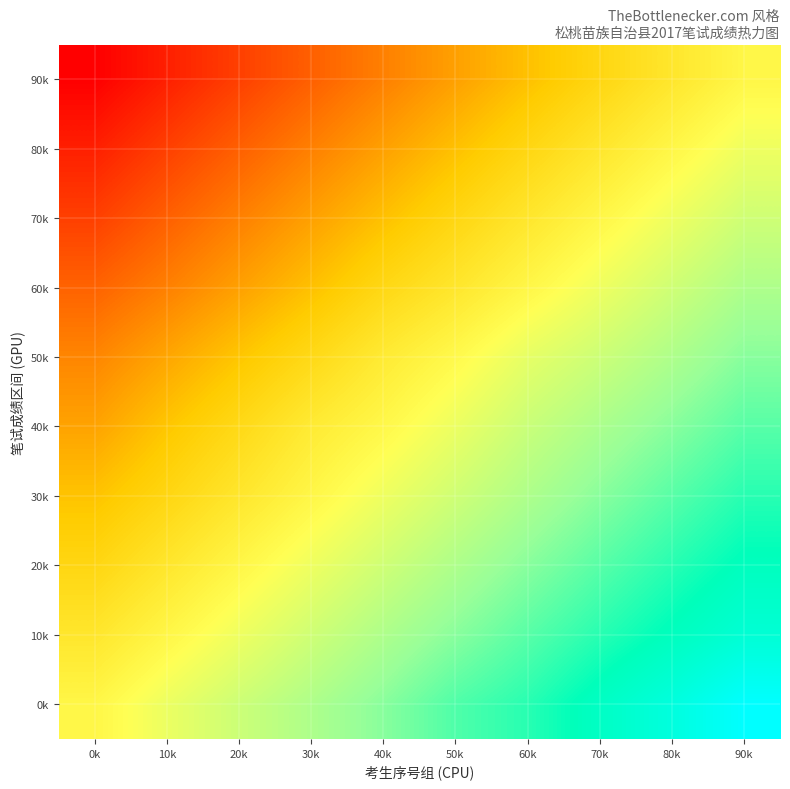

Reading right to left, extract all data points from this chart.

0k: 90k=100.0	80k=84.5	70k=72.7	60k=60.0	50k=51.8	40k=40.0	30k=30.0	20k=20.9	10k=10.9	0k=0.0
10k: 90k=80.0	80k=70.0	70k=60.0	60k=50.0	50k=40.0	40k=30.0	30k=20.0	20k=10.0	10k=0.0	0k=-10.0
20k: 90k=70.0	80k=60.0	70k=50.0	60k=40.0	50k=30.0	40k=20.0	30k=10.0	20k=0.0	10k=-10.0	0k=-20.0
30k: 90k=60.0	80k=50.0	70k=40.0	60k=30.0	50k=20.0	40k=10.0	30k=0.0	20k=-10.0	10k=-20.0	0k=-29.1
40k: 90k=50.0	80k=40.0	70k=30.9	60k=21.8	50k=10.9	40k=0.9	30k=-7.3	20k=-18.2	10k=-28.2	0k=-39.1
50k: 90k=40.0	80k=30.0	70k=20.9	60k=12.7	50k=1.8	40k=-7.3	30k=-18.2	20k=-28.2	10k=-38.2	0k=-48.2
60k: 90k=30.0	80k=20.0	70k=10.0	60k=0.0	50k=-10.0	40k=-19.1	30k=-30.0	20k=-40.0	10k=-50.0	0k=-59.1
70k: 90k=20.0	80k=10.0	70k=0.0	60k=-10.0	50k=-20.0	40k=-30.0	30k=-40.0	20k=-50.0	10k=-60.0	0k=-70.0
80k: 90k=10.0	80k=0.0	70k=-10.0	60k=-20.0	50k=-30.0	40k=-40.0	30k=-50.0	20k=-60.0	10k=-70.0	0k=-80.0
90k: 90k=0.0	80k=-10.0	70k=-20.0	60k=-30.0	50k=-40.0	40k=-50.0	30k=-60.0	20k=-70.0	10k=-80.0	0k=-90.0